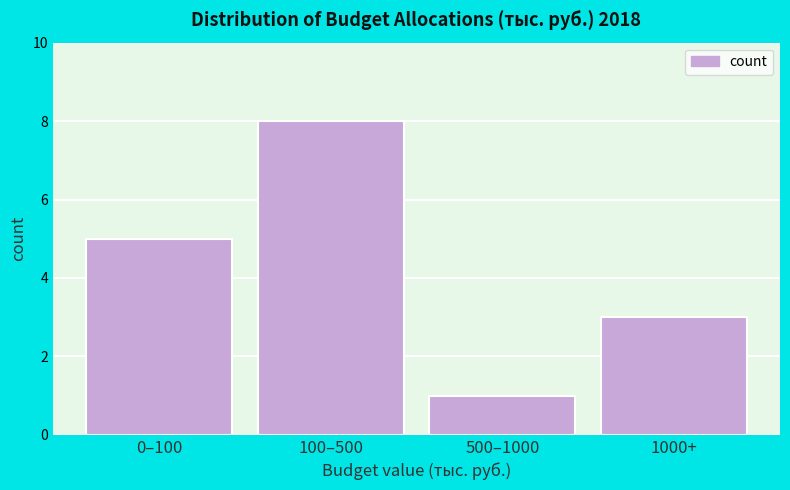

Reading left to right, extract all data points from this chart.

0–100=5	100–500=8	500–1000=1	1000+=3